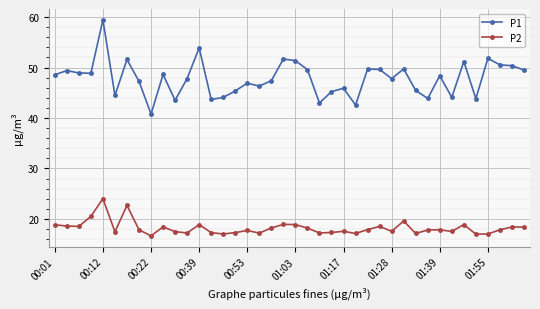

What are all the series names shown in the legend?

P1, P2